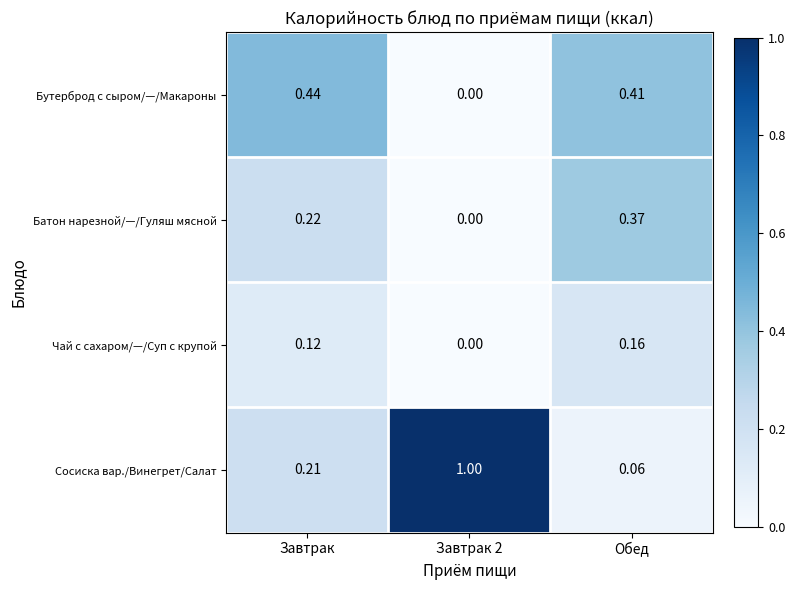

What is the maximum value shown in the chart?

1.0